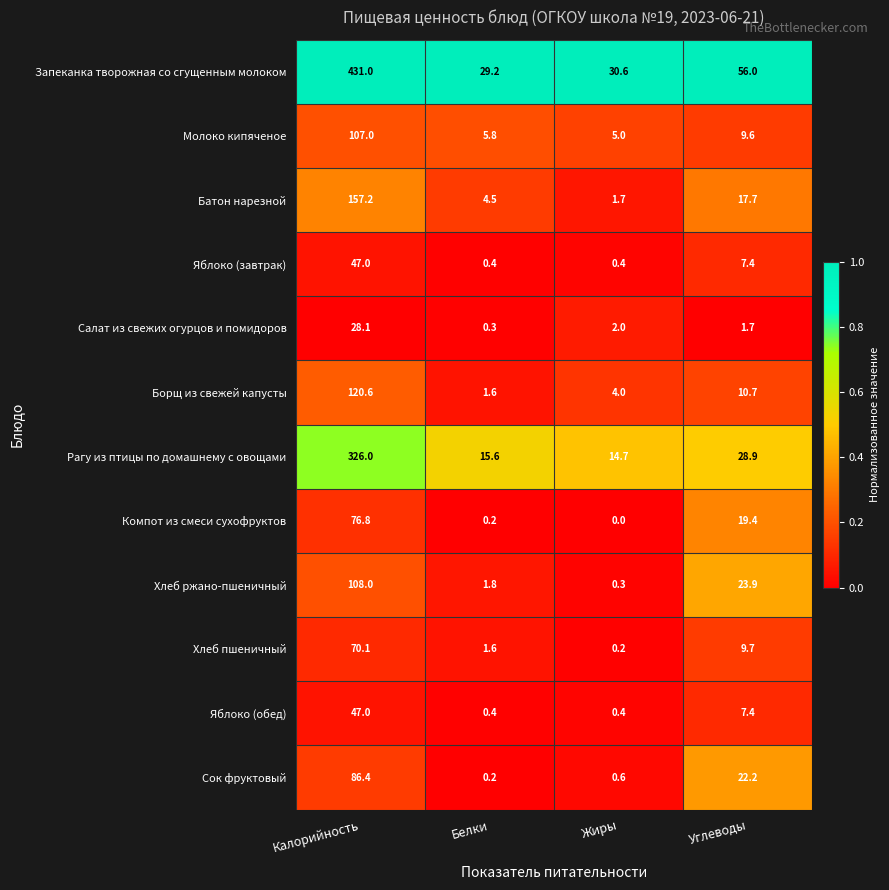

What is the average value of the Запеканка творожная со сгущенным молоком series?

136.7